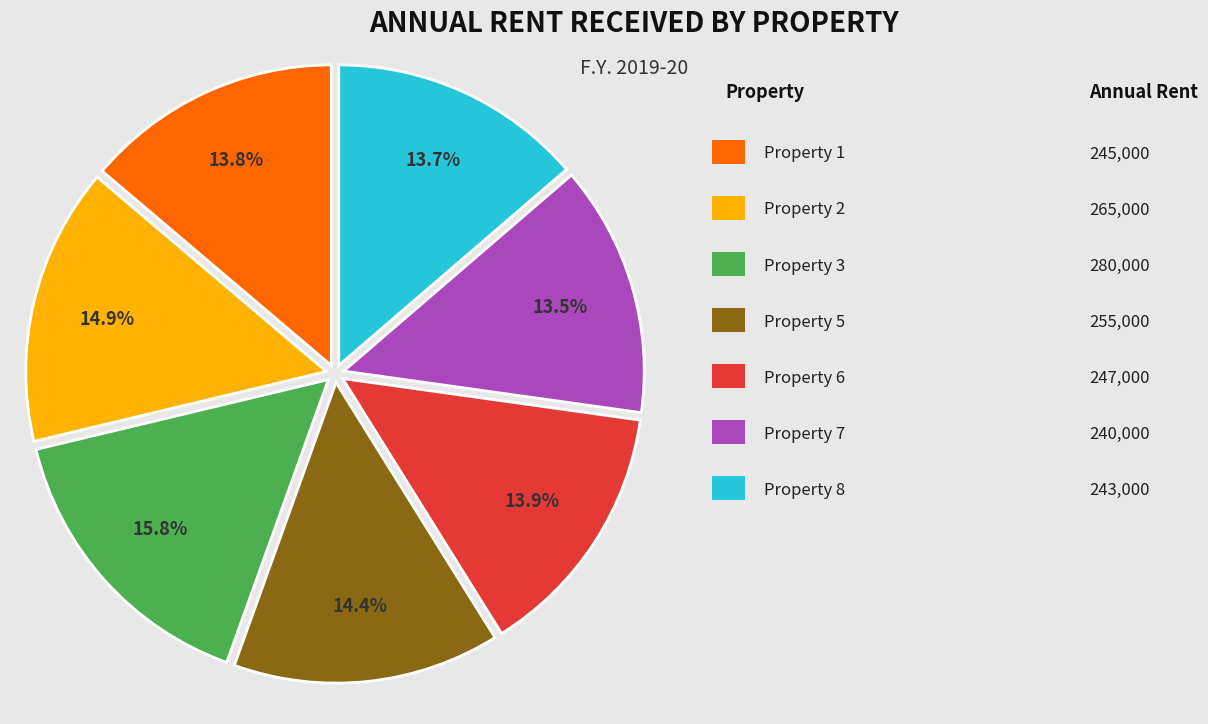

Does any single category account for the majority?

No